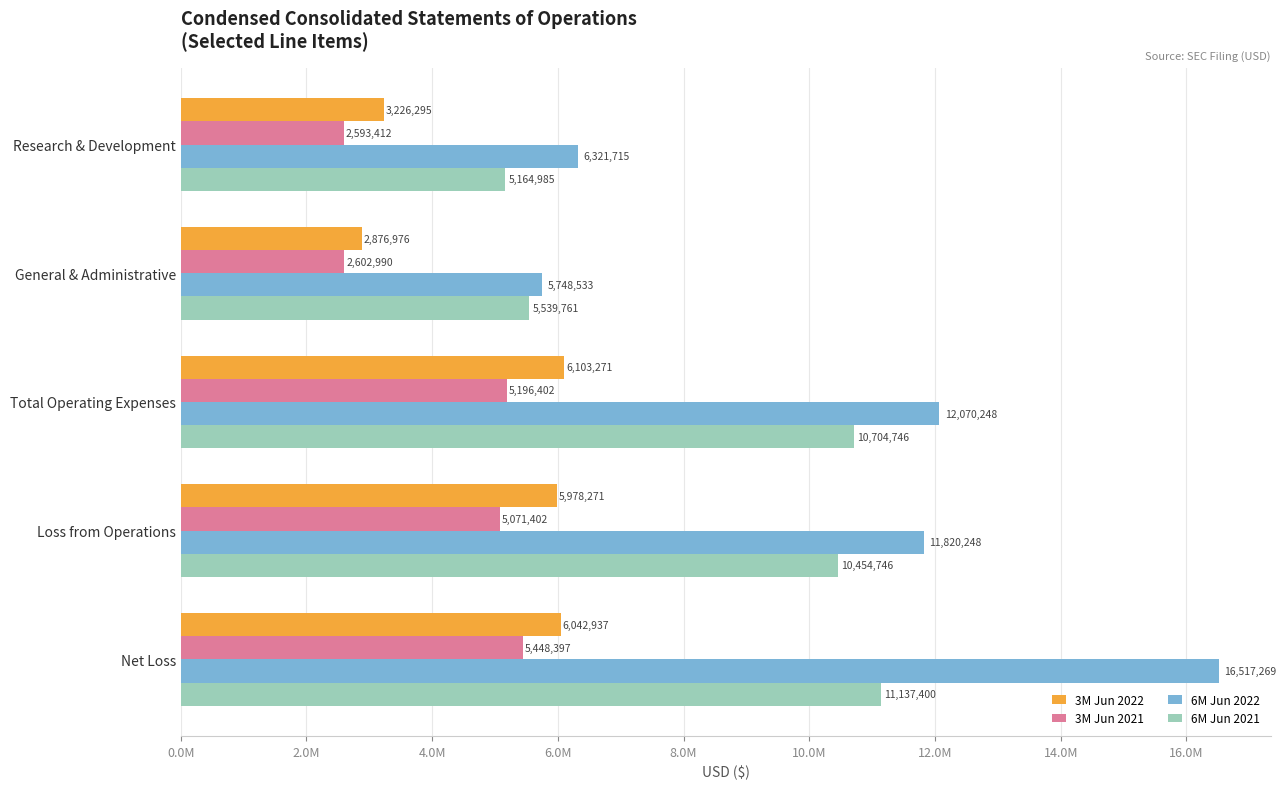

Reading right to left, extract all data points from this chart.

3M Jun 2022: 6042937	5978271	6103271	2876976	3226295
3M Jun 2021: 5448397	5071402	5196402	2602990	2593412
6M Jun 2022: 16517269	11820248	12070248	5748533	6321715
6M Jun 2021: 11137400	10454746	10704746	5539761	5164985